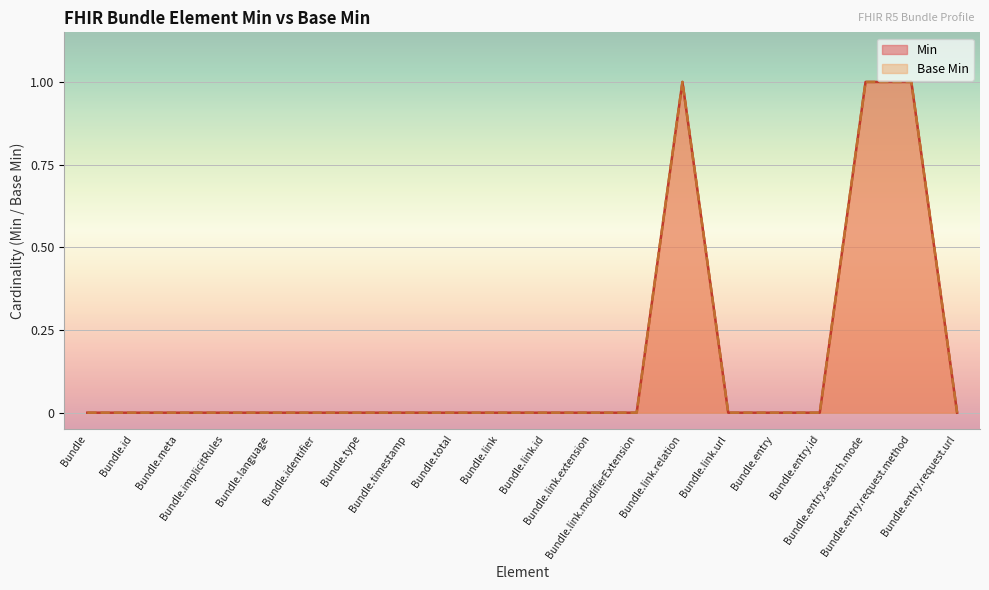

At which category is the sum across all series the highest?

Bundle.link.relation